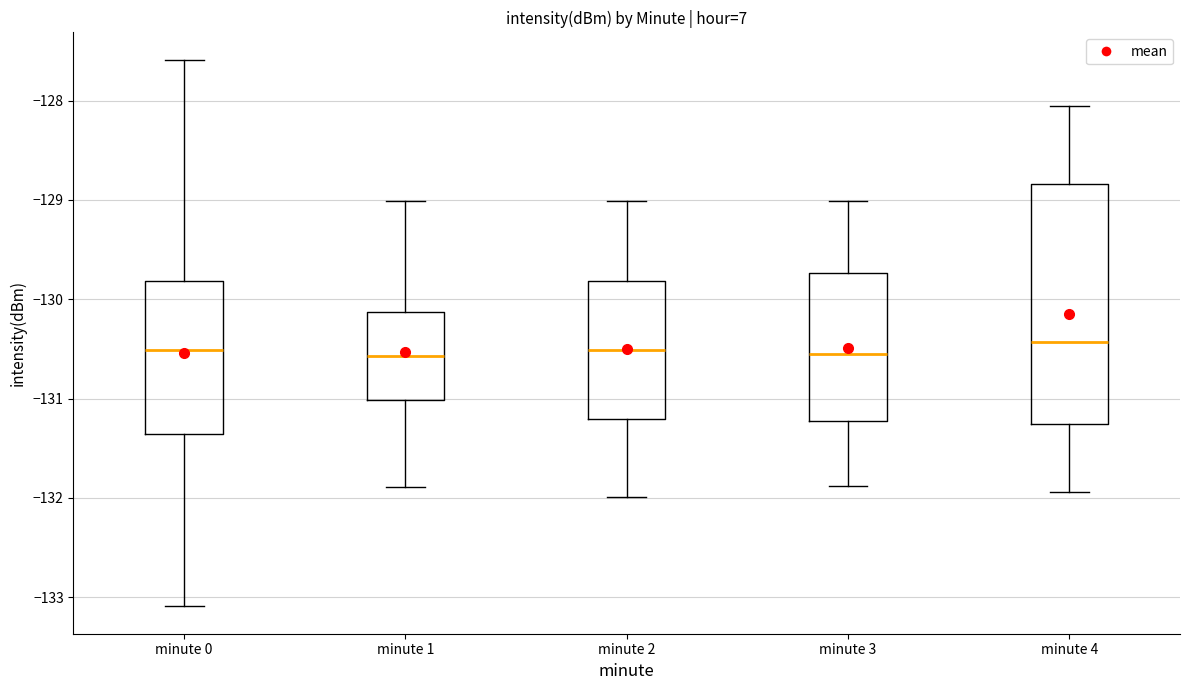

Reading left to right, read every box against the y-axis: the position of its median line, the range the box covers, and the ends of its whiskers. The values are not printed on the chart, so give them approximately, as read against the axis.

minute 0: median -130.5, box -131.4 to -129.8, whiskers -133.1 to -127.6
minute 1: median -130.6, box -131.0 to -130.1, whiskers -131.9 to -129.0
minute 2: median -130.5, box -131.2 to -129.8, whiskers -132.0 to -129.0
minute 3: median -130.6, box -131.2 to -129.7, whiskers -131.9 to -129.0
minute 4: median -130.4, box -131.3 to -128.8, whiskers -131.9 to -128.1